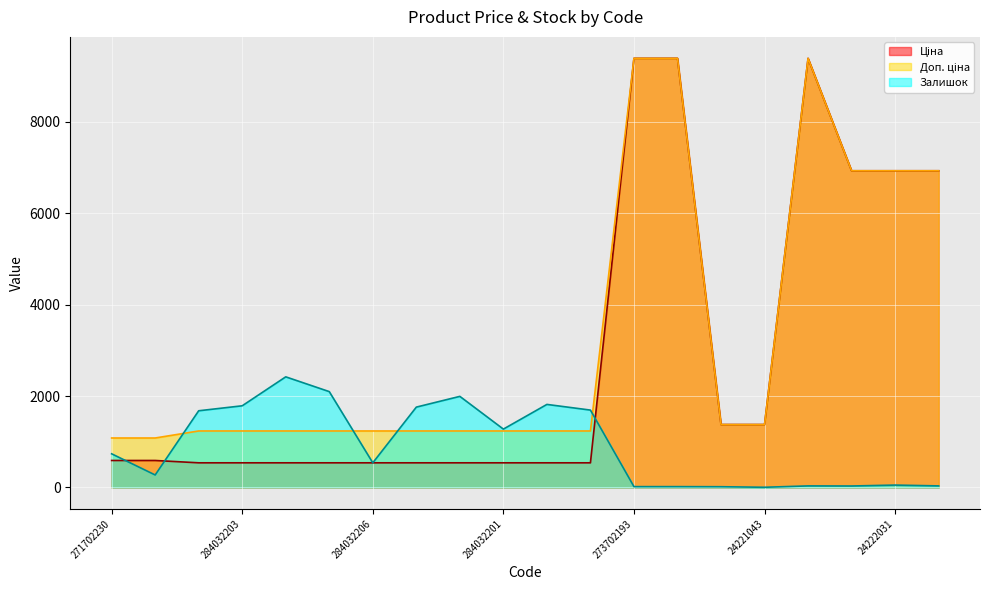

What is the difference between the highest and lowest values at 284032200?

1277.0